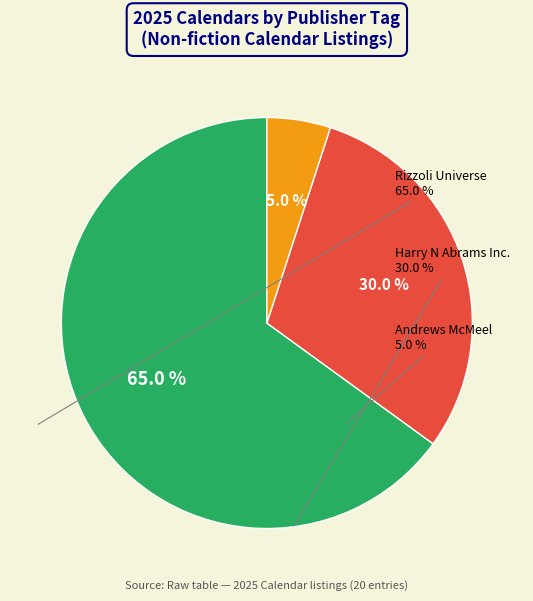

Is there a majority slice in this chart?

Yes